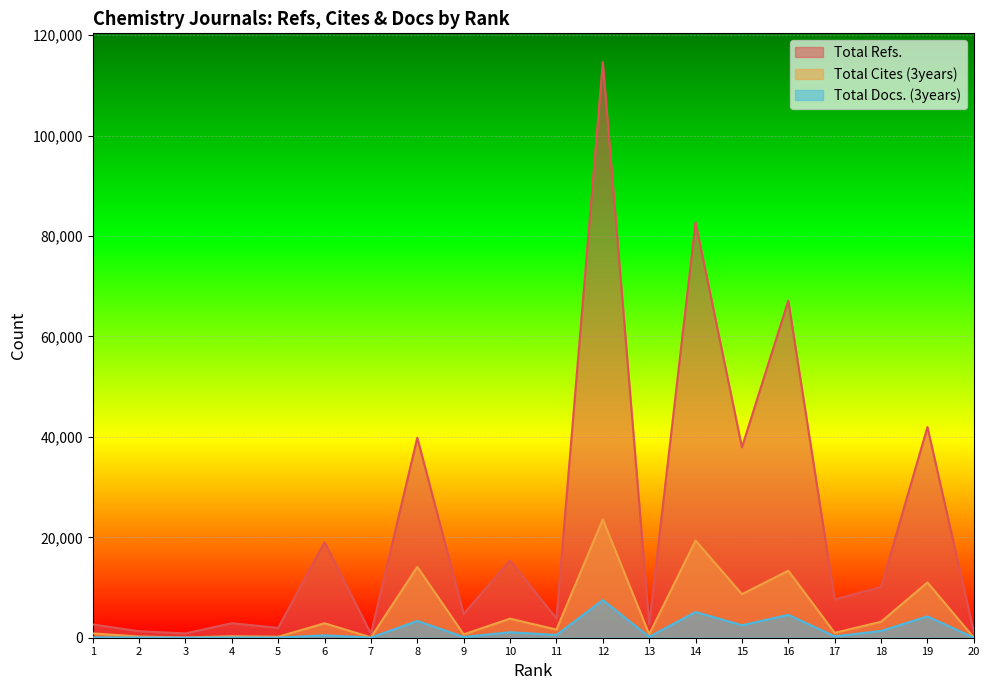

Where is Total Refs. nearest to the value 57731?

16